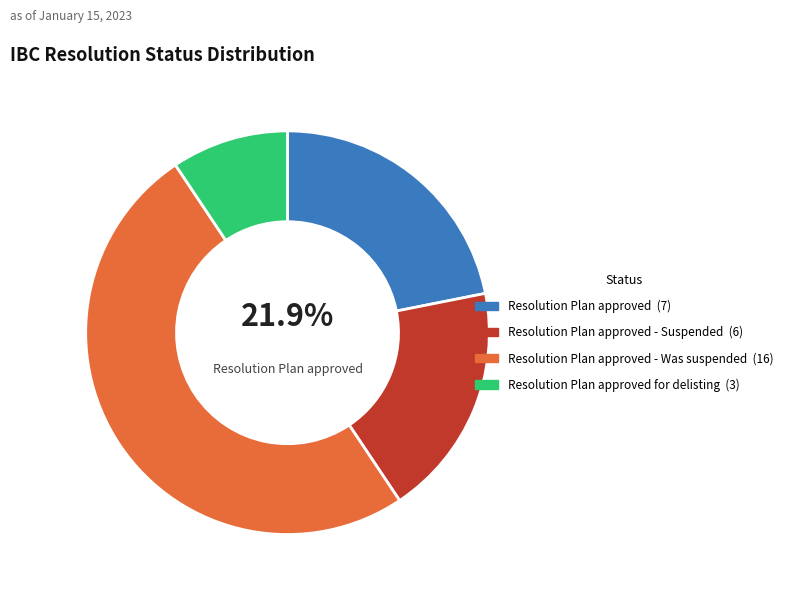

How many slices are in this pie chart?

4